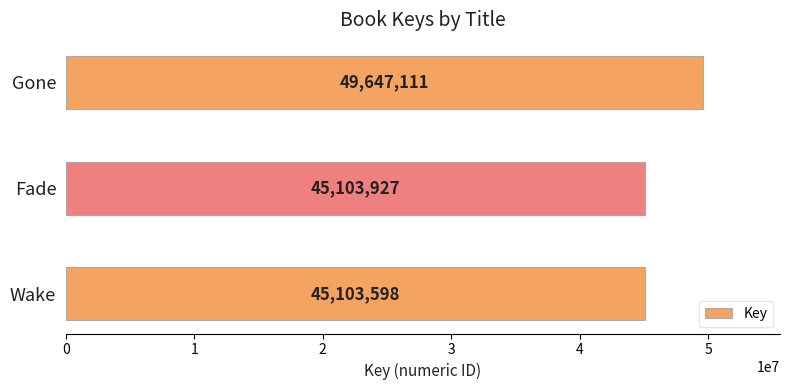

Are the bars grouped side by side (vs. stacked)?

No